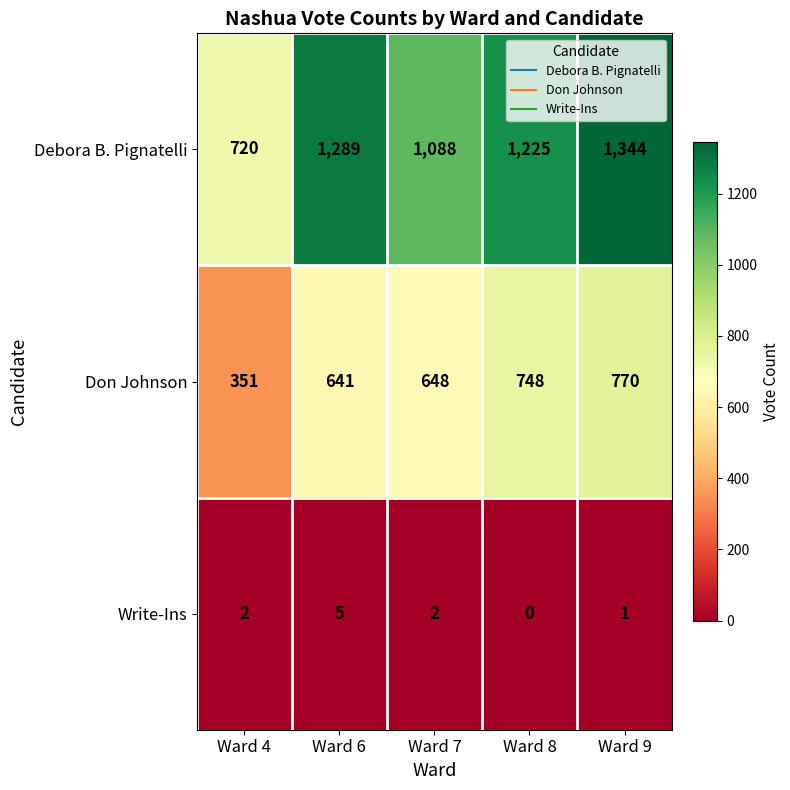

How many distinct data groups are displayed?

3